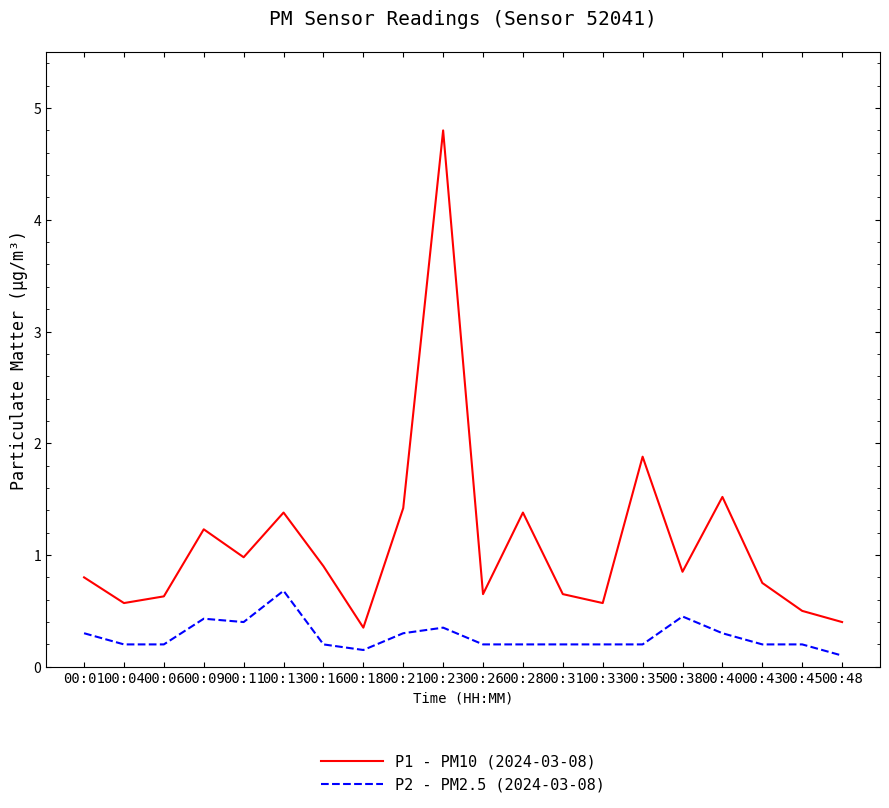

Which series has the largest total across all categories?

P1 - PM10 (2024-03-08)